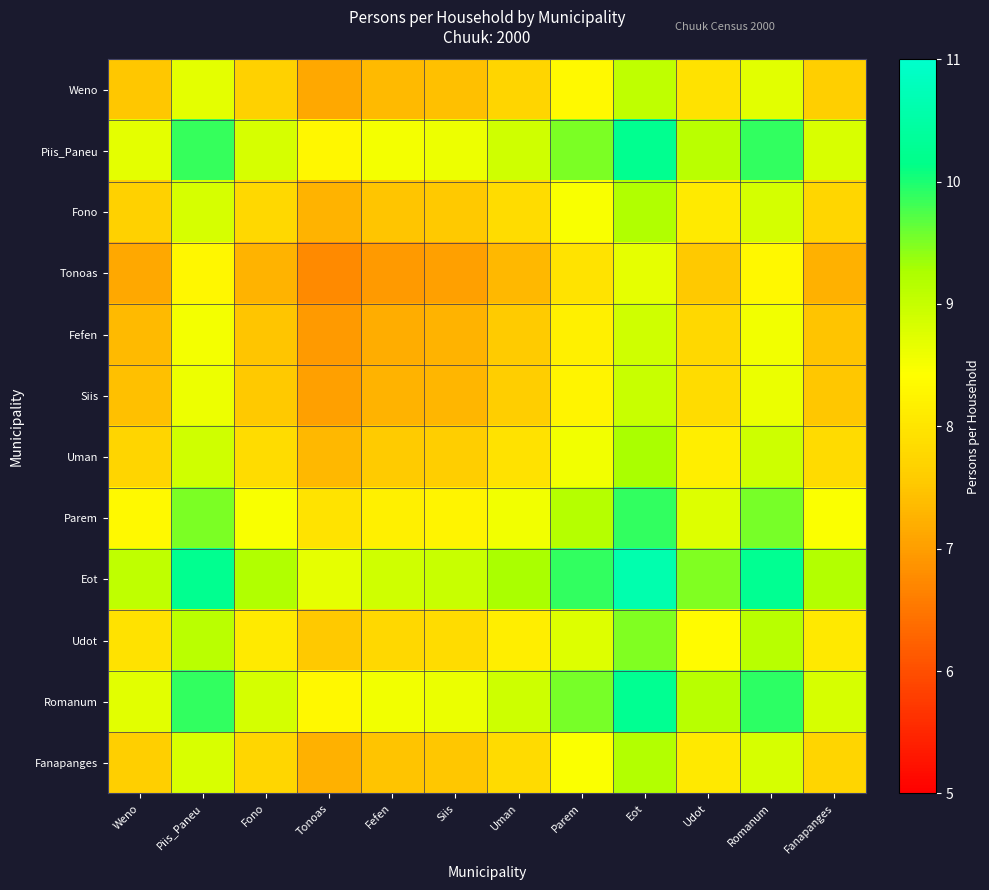

Reading left to right, what are all the values shown in this chart?

Weno: Weno=7.5	Piis_Paneu=8.7	Fono=7.7	Tonoas=7.1	Fefen=7.4	Siis=7.4	Uman=7.7	Parem=8.3	Eot=9.1	Udot=7.9	Romanum=8.7	Fanapanges=7.6
Piis_Paneu: Weno=8.7	Piis_Paneu=9.9	Fono=8.8	Tonoas=8.3	Fefen=8.5	Siis=8.6	Uman=8.9	Parem=9.5	Eot=10.2	Udot=9.1	Romanum=9.9	Fanapanges=8.8
Fono: Weno=7.7	Piis_Paneu=8.8	Fono=7.8	Tonoas=7.3	Fefen=7.5	Siis=7.5	Uman=7.9	Parem=8.5	Eot=9.2	Udot=8.1	Romanum=8.8	Fanapanges=7.8
Tonoas: Weno=7.1	Piis_Paneu=8.3	Fono=7.3	Tonoas=6.7	Fefen=7.0	Siis=7.0	Uman=7.3	Parem=8.0	Eot=8.7	Udot=7.6	Romanum=8.3	Fanapanges=7.2
Fefen: Weno=7.4	Piis_Paneu=8.5	Fono=7.5	Tonoas=7.0	Fefen=7.2	Siis=7.3	Uman=7.6	Parem=8.2	Eot=8.9	Udot=7.8	Romanum=8.6	Fanapanges=7.5
Siis: Weno=7.4	Piis_Paneu=8.6	Fono=7.5	Tonoas=7.0	Fefen=7.3	Siis=7.3	Uman=7.6	Parem=8.2	Eot=9.0	Udot=7.8	Romanum=8.6	Fanapanges=7.5
Uman: Weno=7.7	Piis_Paneu=8.9	Fono=7.9	Tonoas=7.3	Fefen=7.6	Siis=7.6	Uman=7.9	Parem=8.5	Eot=9.3	Udot=8.1	Romanum=8.9	Fanapanges=7.8
Parem: Weno=8.3	Piis_Paneu=9.5	Fono=8.5	Tonoas=8.0	Fefen=8.2	Siis=8.2	Uman=8.5	Parem=9.2	Eot=9.9	Udot=8.8	Romanum=9.5	Fanapanges=8.5
Eot: Weno=9.1	Piis_Paneu=10.2	Fono=9.2	Tonoas=8.7	Fefen=8.9	Siis=9.0	Uman=9.3	Parem=9.9	Eot=10.6	Udot=9.5	Romanum=10.3	Fanapanges=9.2
Udot: Weno=7.9	Piis_Paneu=9.1	Fono=8.1	Tonoas=7.6	Fefen=7.8	Siis=7.8	Uman=8.1	Parem=8.8	Eot=9.5	Udot=8.4	Romanum=9.1	Fanapanges=8.1
Romanum: Weno=8.7	Piis_Paneu=9.9	Fono=8.8	Tonoas=8.3	Fefen=8.6	Siis=8.6	Uman=8.9	Parem=9.5	Eot=10.3	Udot=9.1	Romanum=9.9	Fanapanges=8.8
Fanapanges: Weno=7.6	Piis_Paneu=8.8	Fono=7.8	Tonoas=7.2	Fefen=7.5	Siis=7.5	Uman=7.8	Parem=8.5	Eot=9.2	Udot=8.1	Romanum=8.8	Fanapanges=7.7